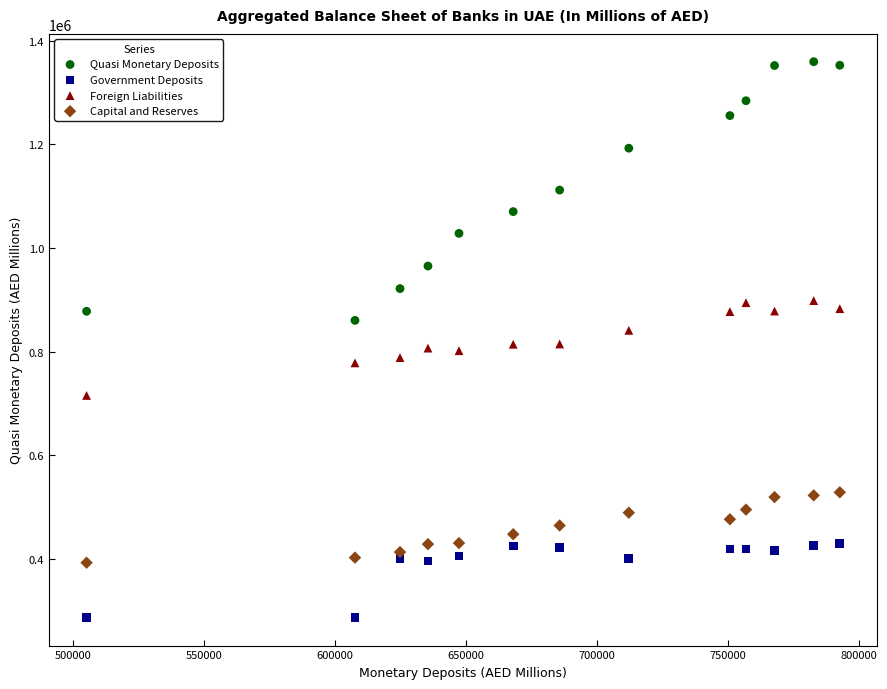

Across all data points, what is the range of Y values (max minus min)?

1073357.6